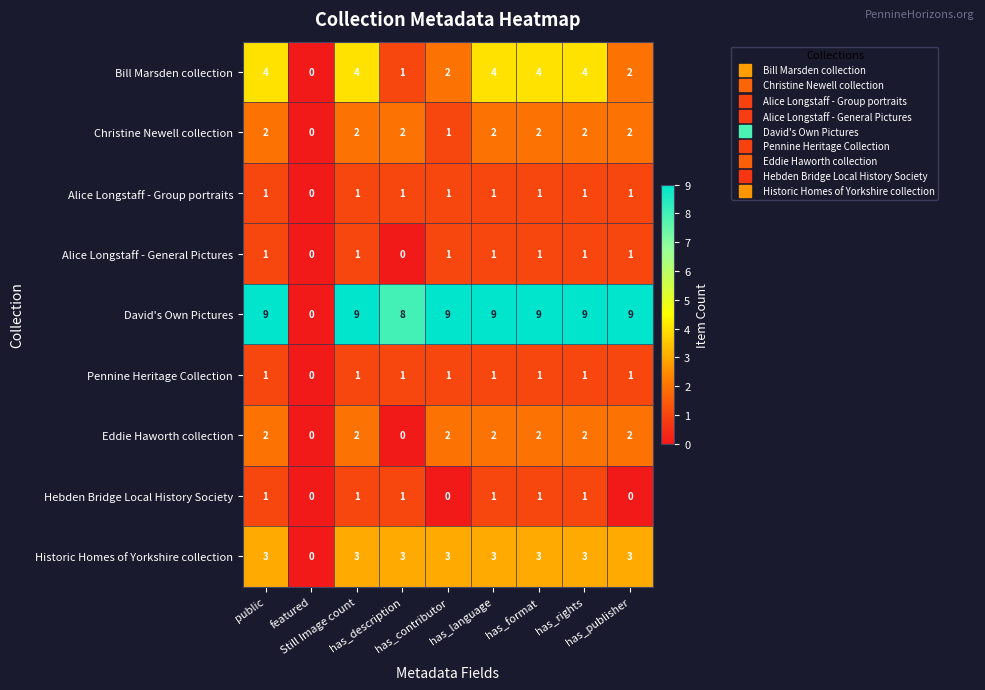

Count the number of data series in this chart.

9